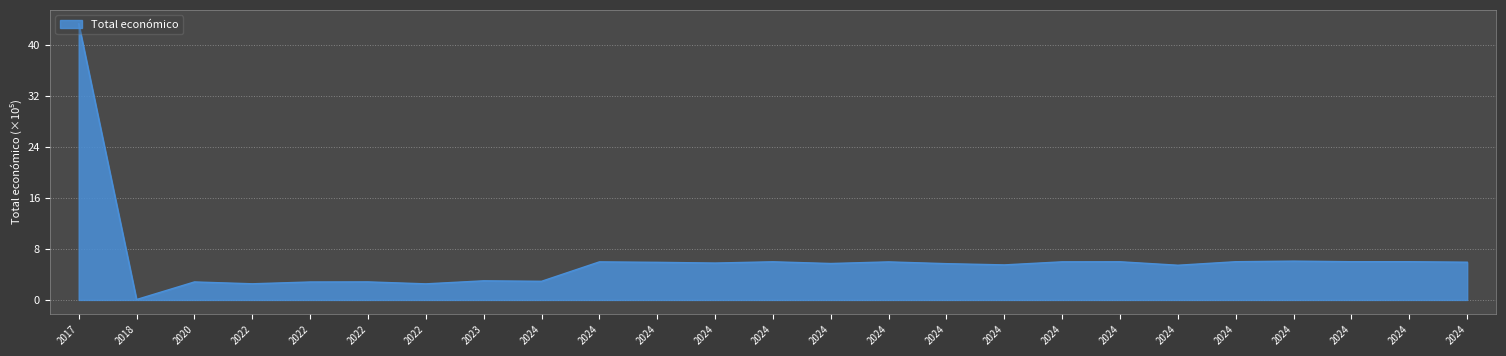

Which category has the highest value across all series?

2017